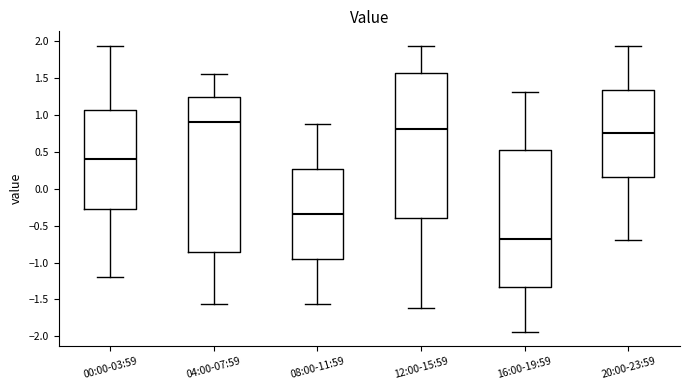

Which box is the tallest, from its lower edge to its upper edge?

04:00-07:59